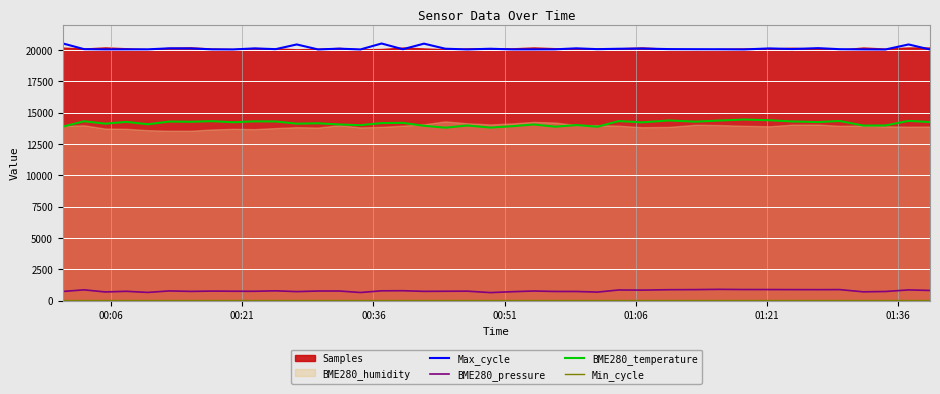

True or false: Max_cycle has more than 0 interior local peaks.

True